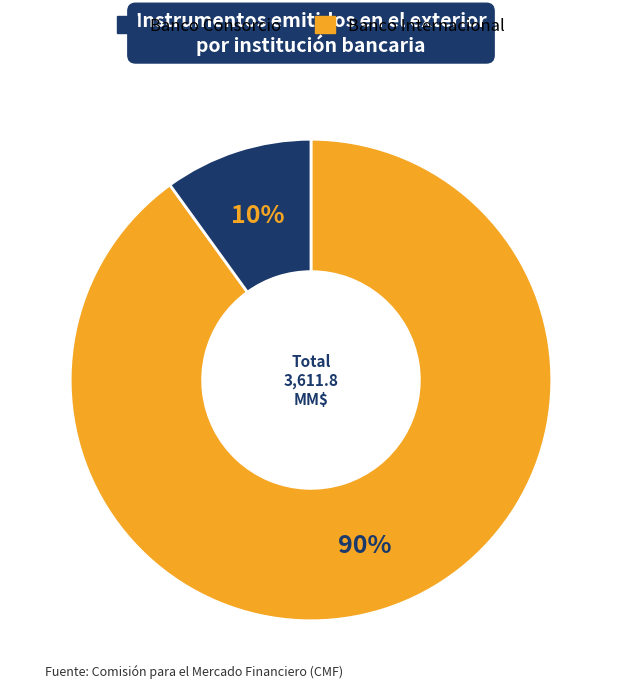

How many segments does this pie chart have?

2